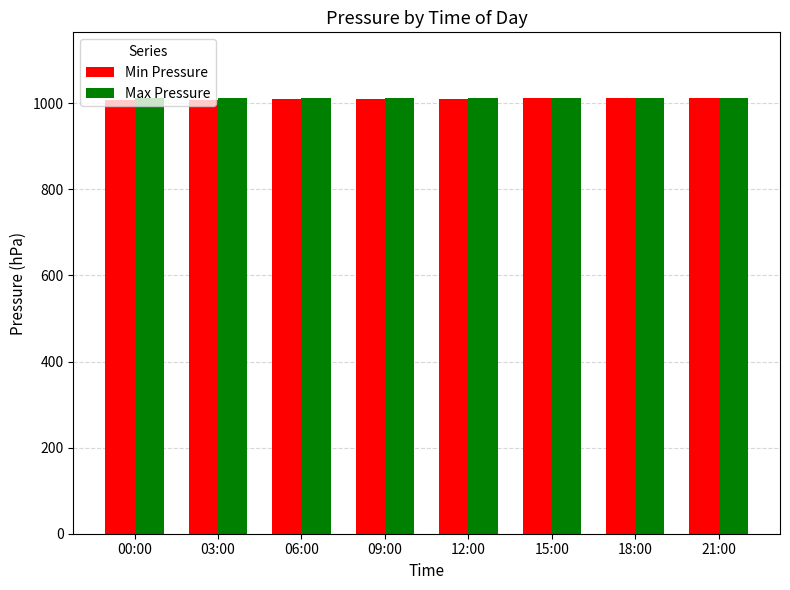

What are all the series names shown in the legend?

Min Pressure, Max Pressure